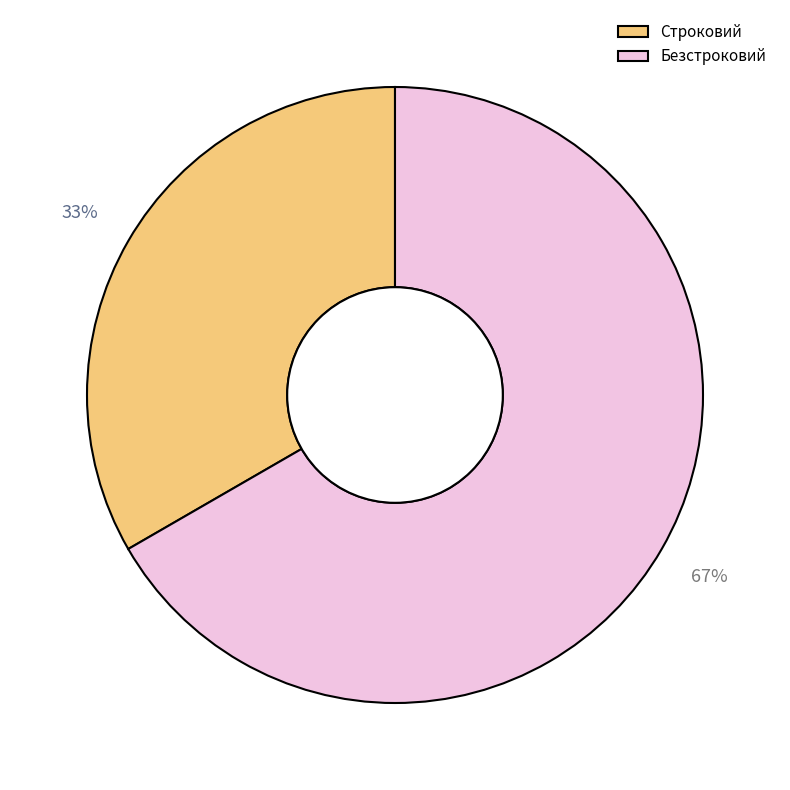

To the nearest percent, what is the combined percentage of Строковий and Безстроковий?

100%